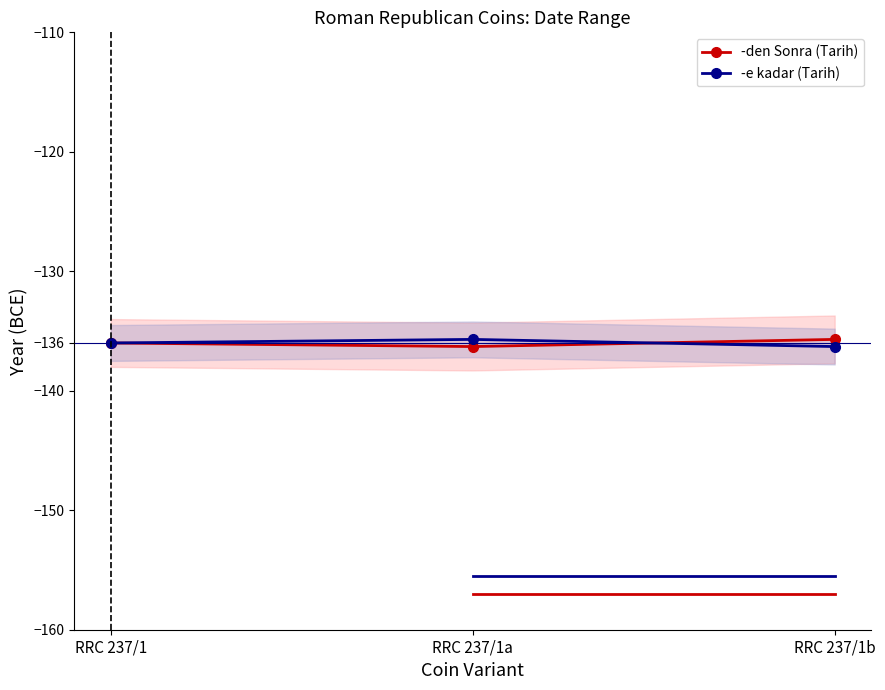

The -e kadar (Tarih) series shows -73.1 at RRC 237/1a. True or false?

False